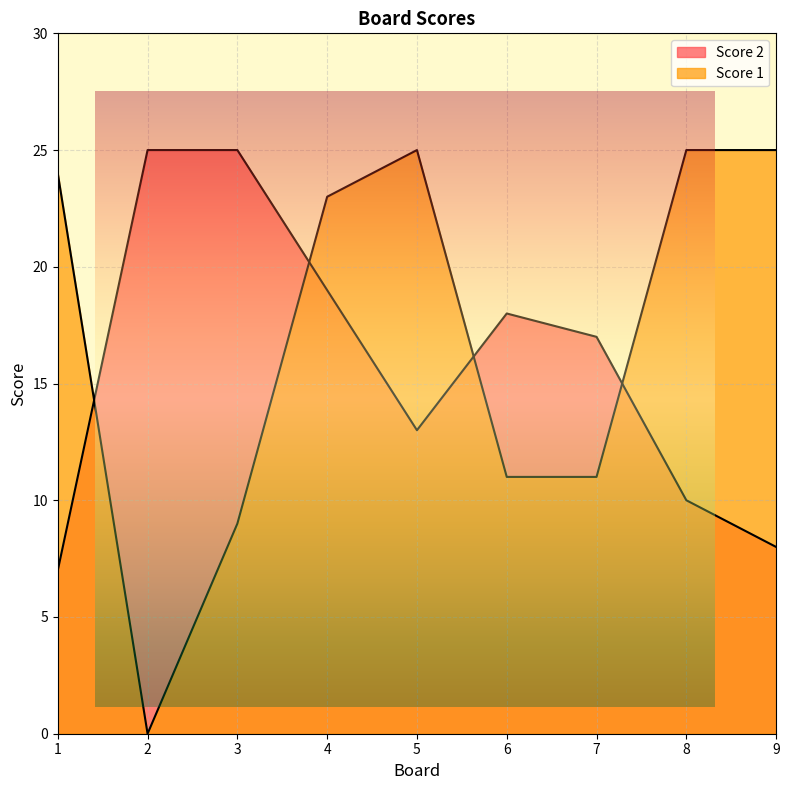

Which label corresponds to the largest value in the chart?

2